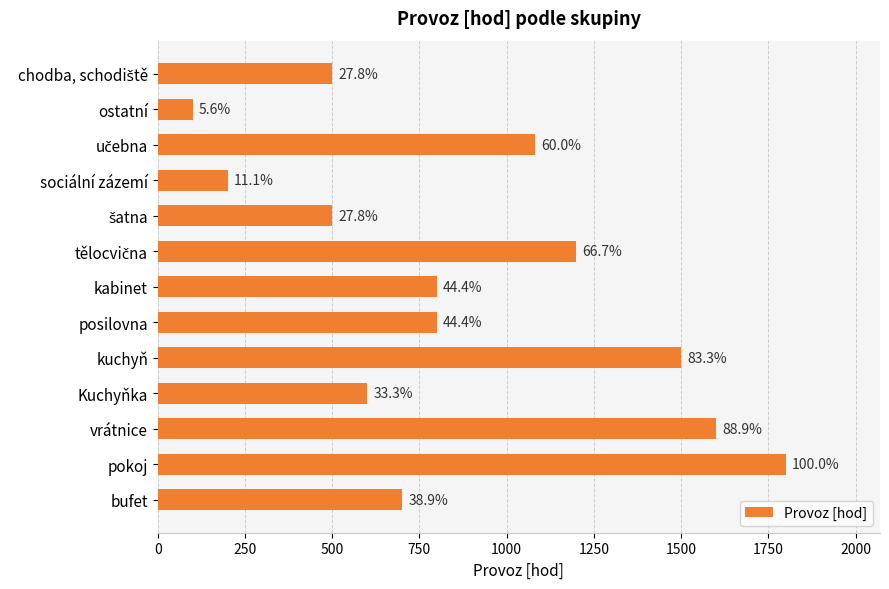

Does the chart contain any negative values?

No